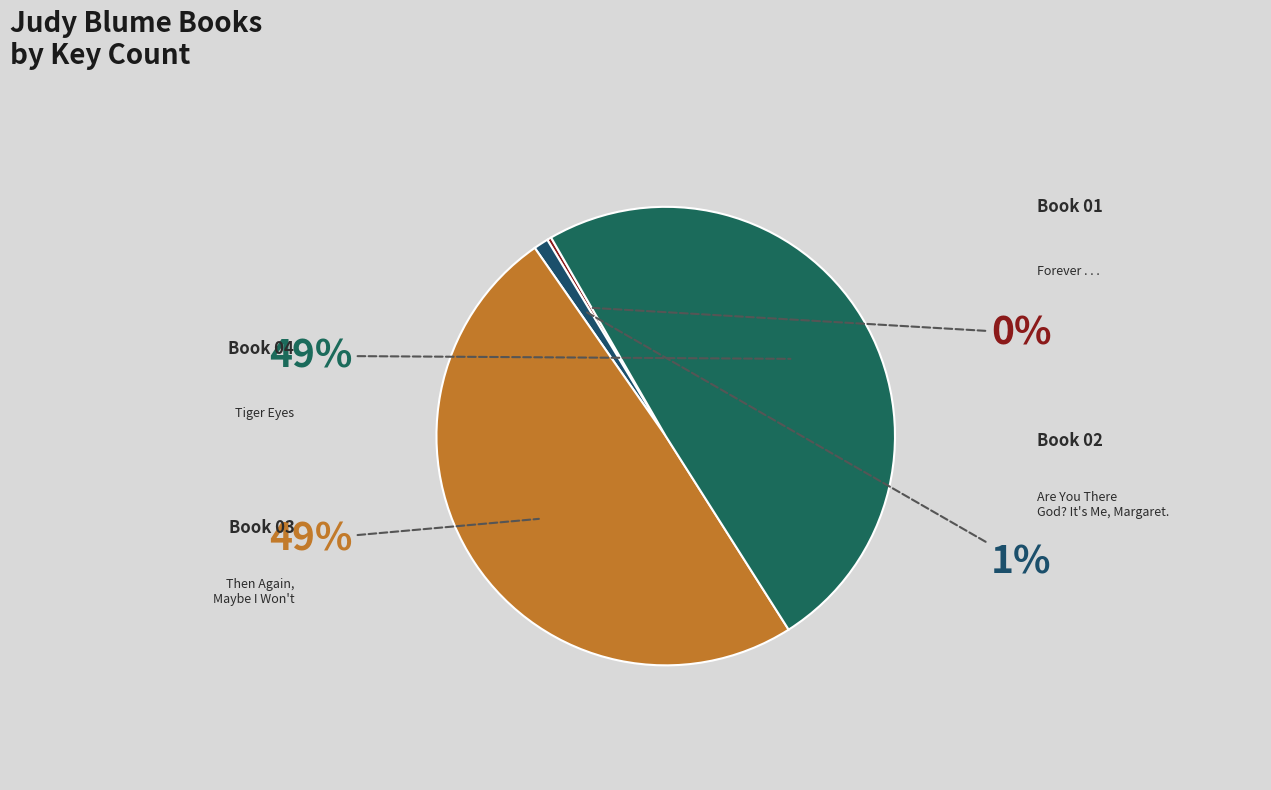

How many segments does this pie chart have?

4